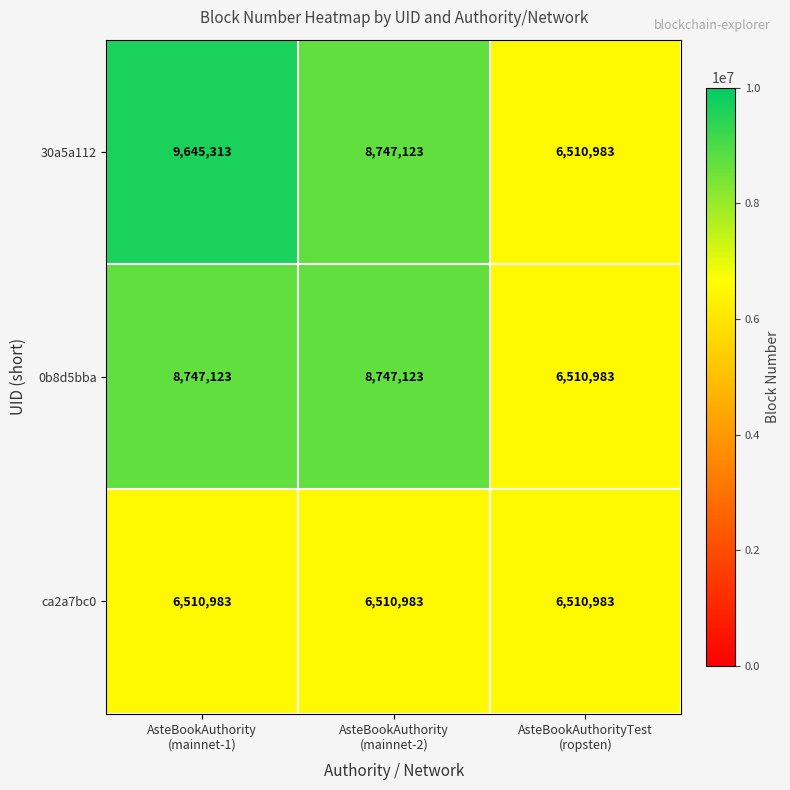

Rank the series by their average value, from highest to lowest.

30a5a112, 0b8d5bba, ca2a7bc0